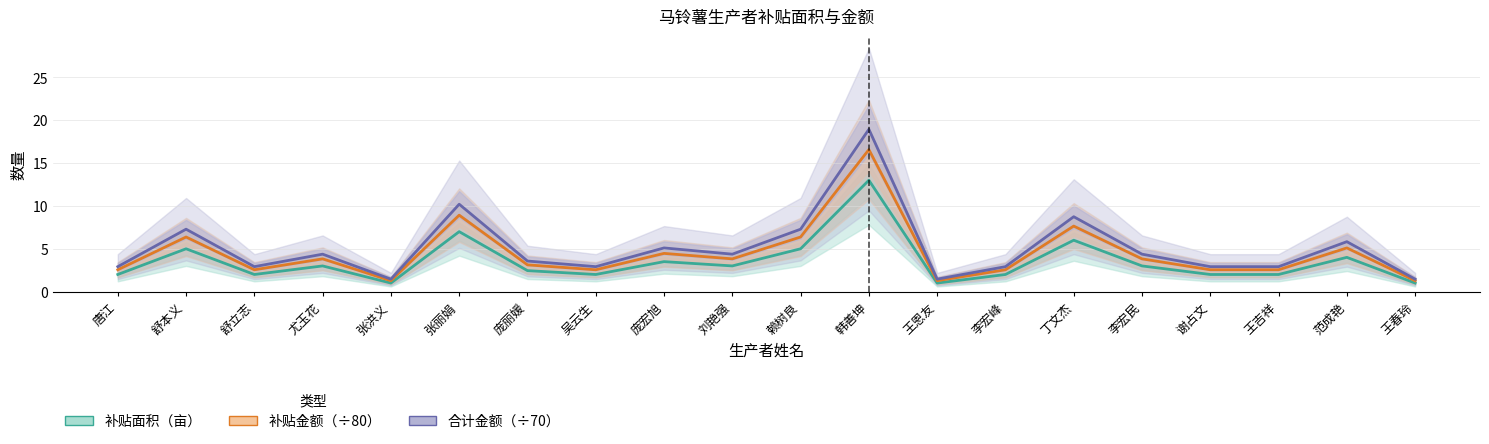

Which category has the highest value across all series?

韩善坤